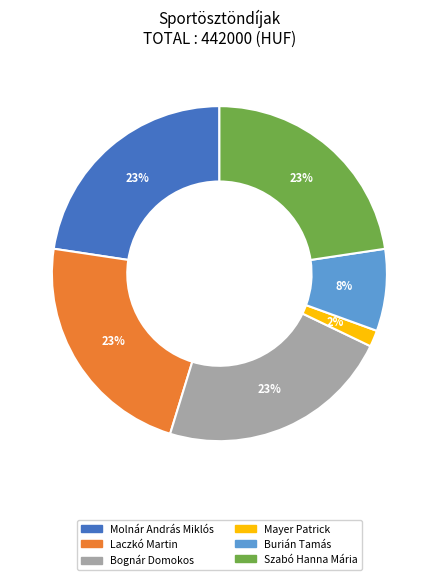

To the nearest percent, what is the difference between the largest and smallest slice percentages?

21%